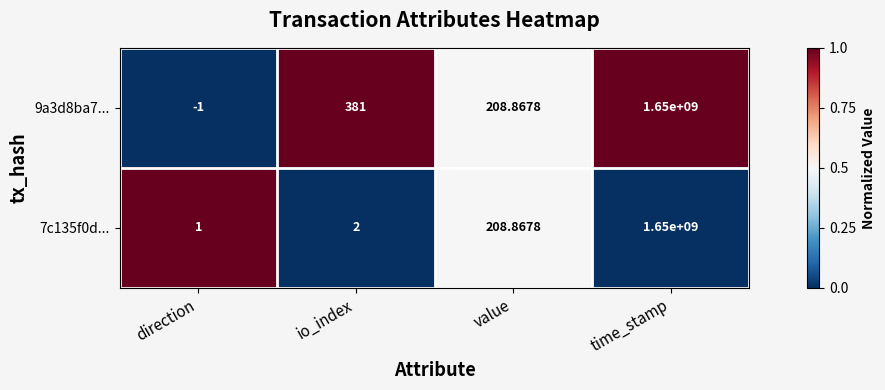

Which category has the highest value in the 9a3d8ba7... series?

time_stamp